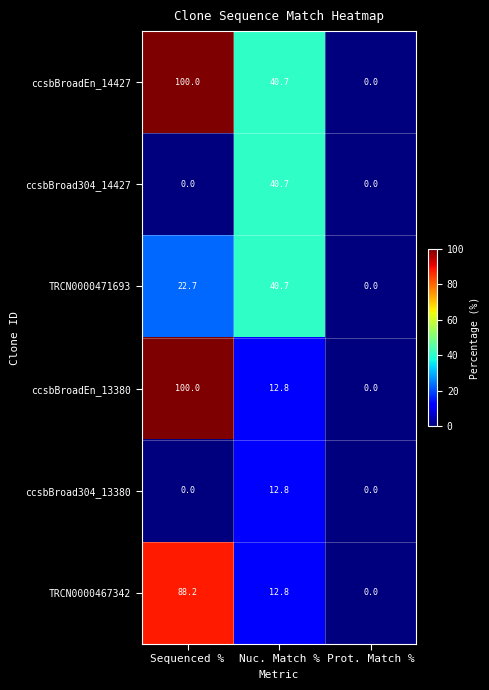

Where is ccsbBroadEn_13380 nearest to the value 50?

Nuc. Match %